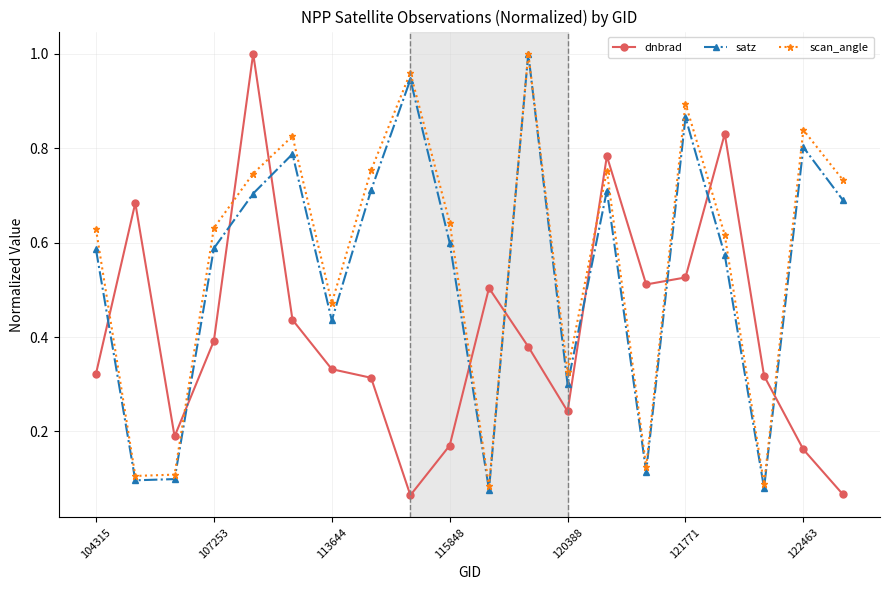

What is the sum of all dnbrad values?

8.2